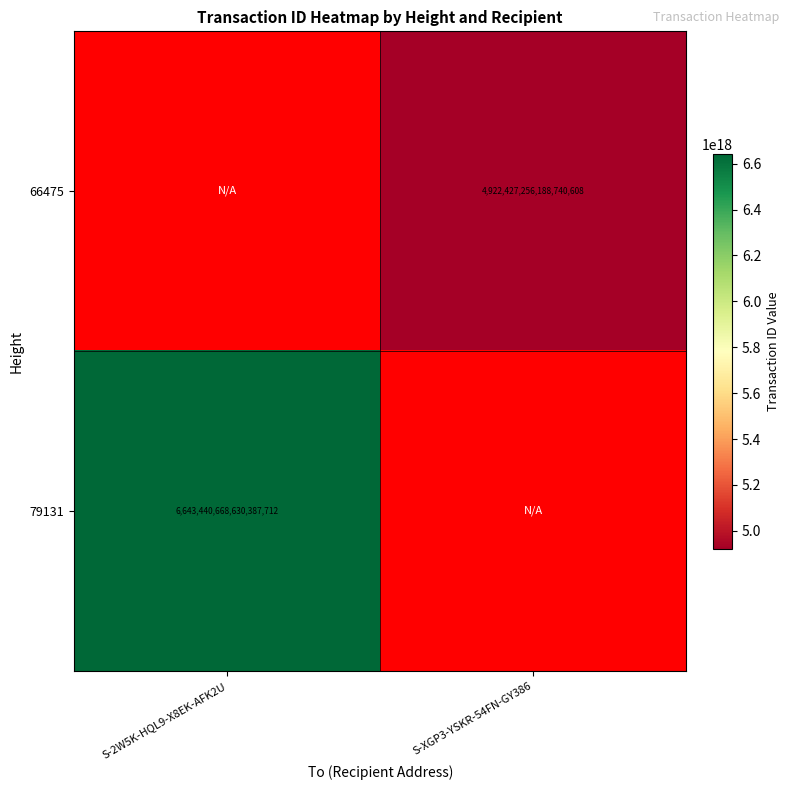

Is the value of 66475 at S-XGP3-YSKR-54FN-GY386 greater than the value of 79131 at S-2W5K-HQL9-X8EK-AFK2U?

No